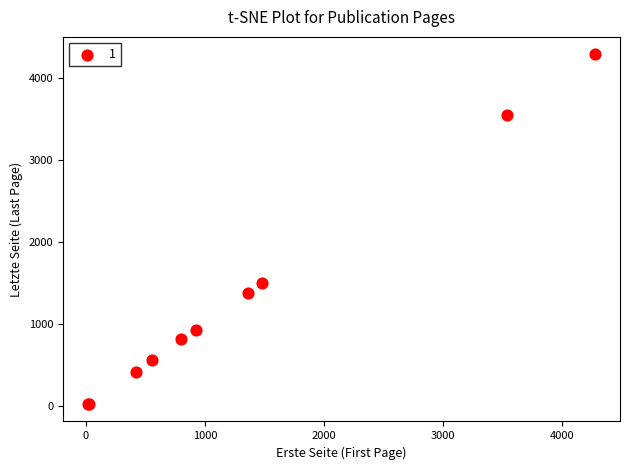

What Y value in the scatter plot is closest to 2154?

1495